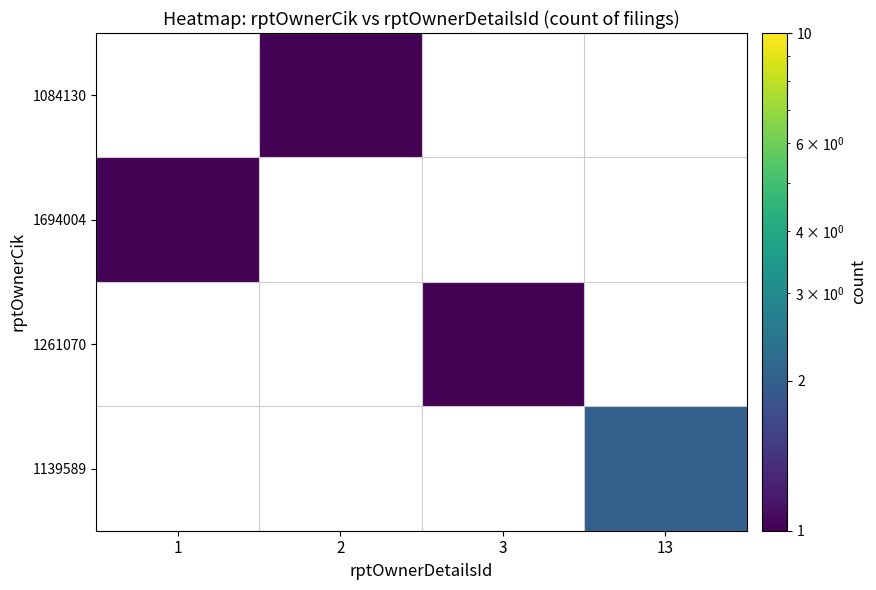

Rank the series by their maximum value, from lowest to highest.

1139589, 1261070, 1694004, 1084130